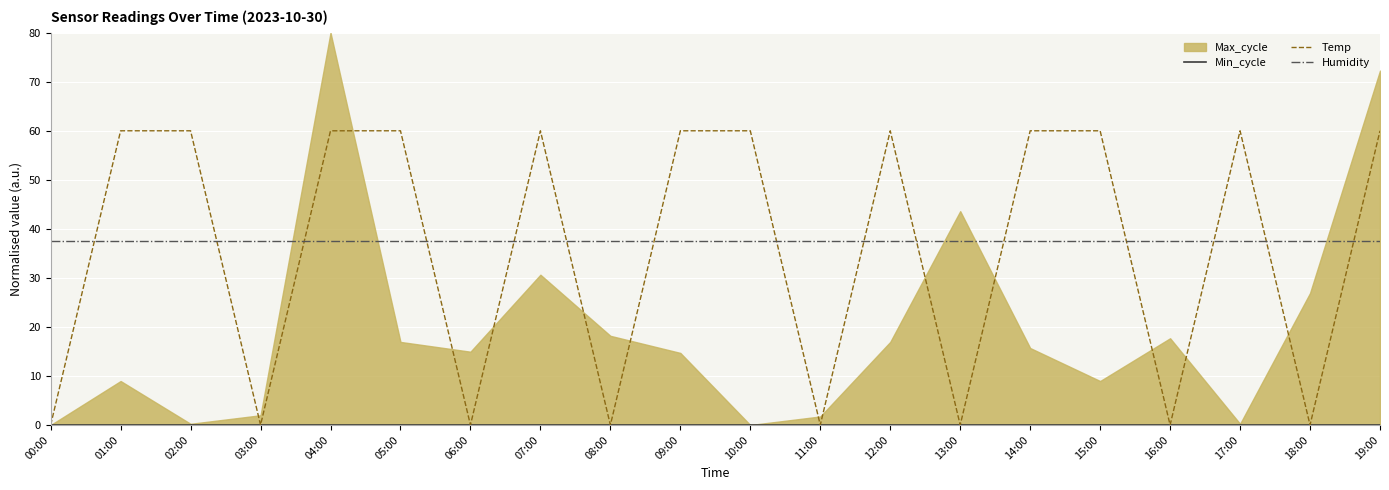

The value of Humidity at 17:00 is 37.5. True or false?

True